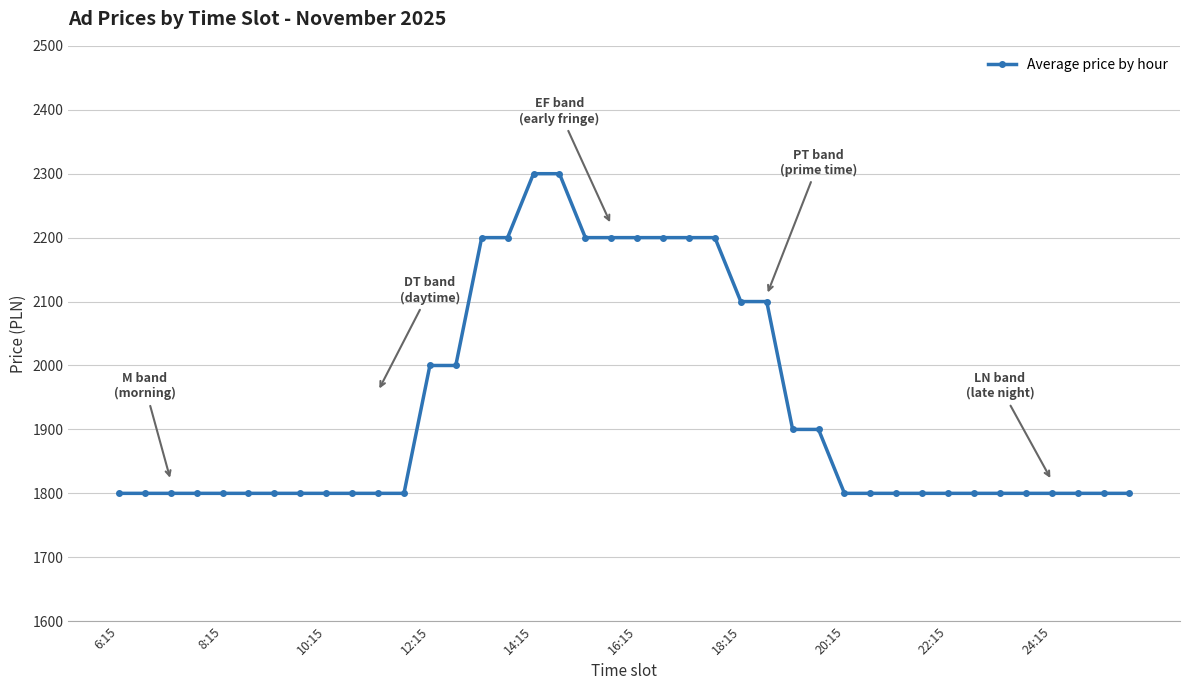

What is the smallest value displayed?

1800